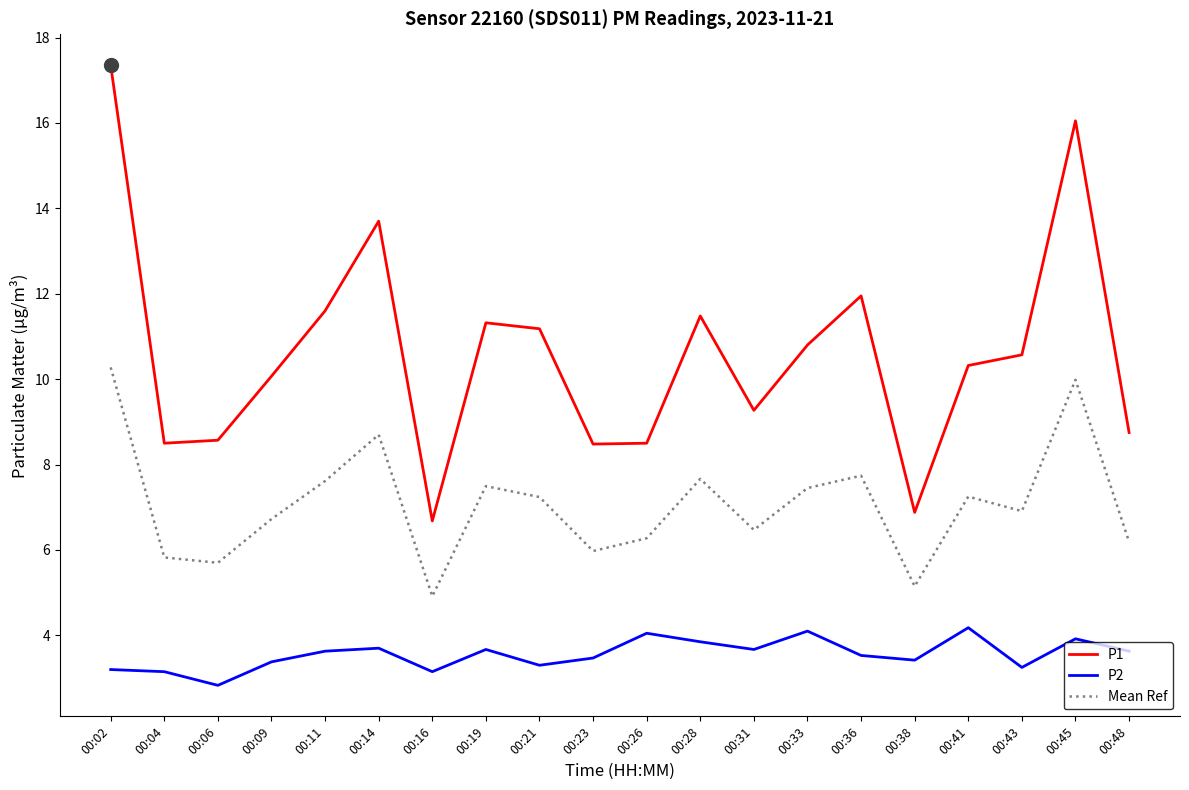

True or false: Mean Ref and P1 intersect in this chart.

False